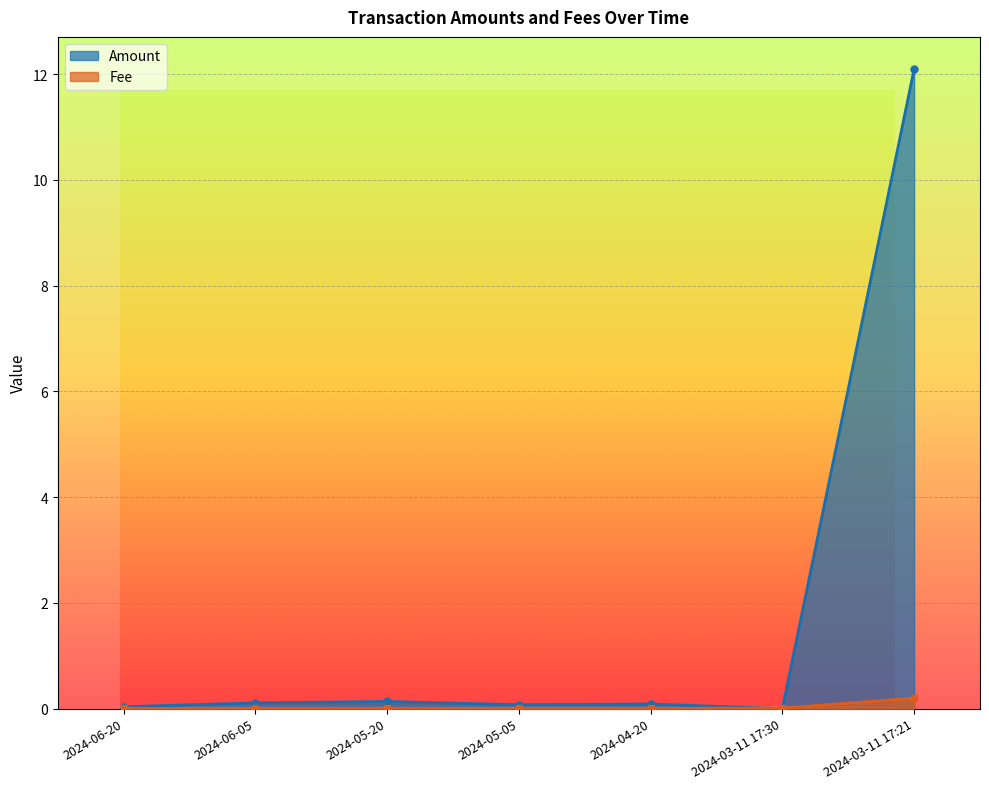

What is the approximate value of Fee at 2024-03-11 17:21?

0.2